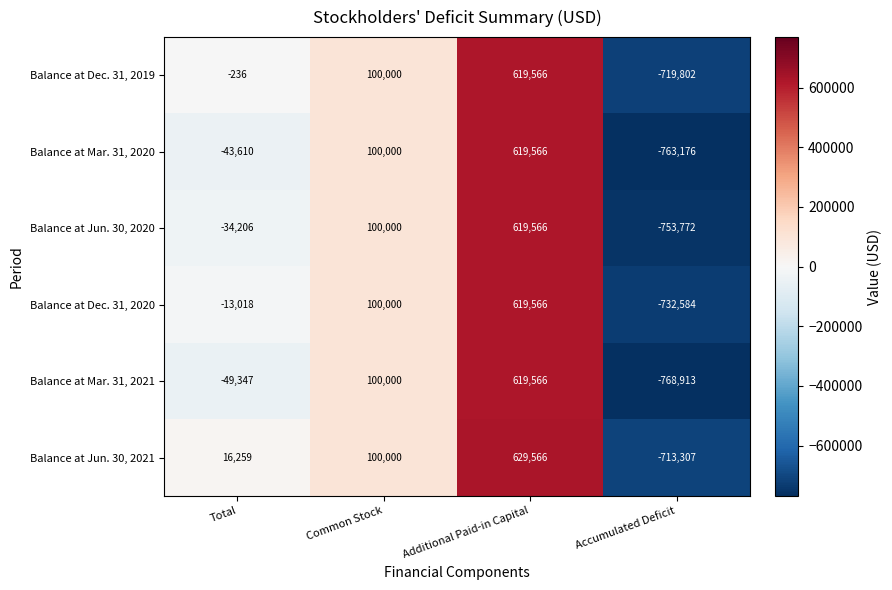

At which label is Balance at Mar. 31, 2020 closest to -71805?

Total